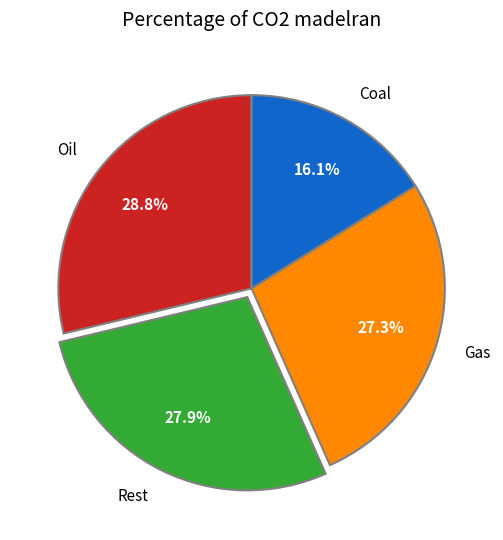

What percentage do Coal and Rest together represent?

44.0%